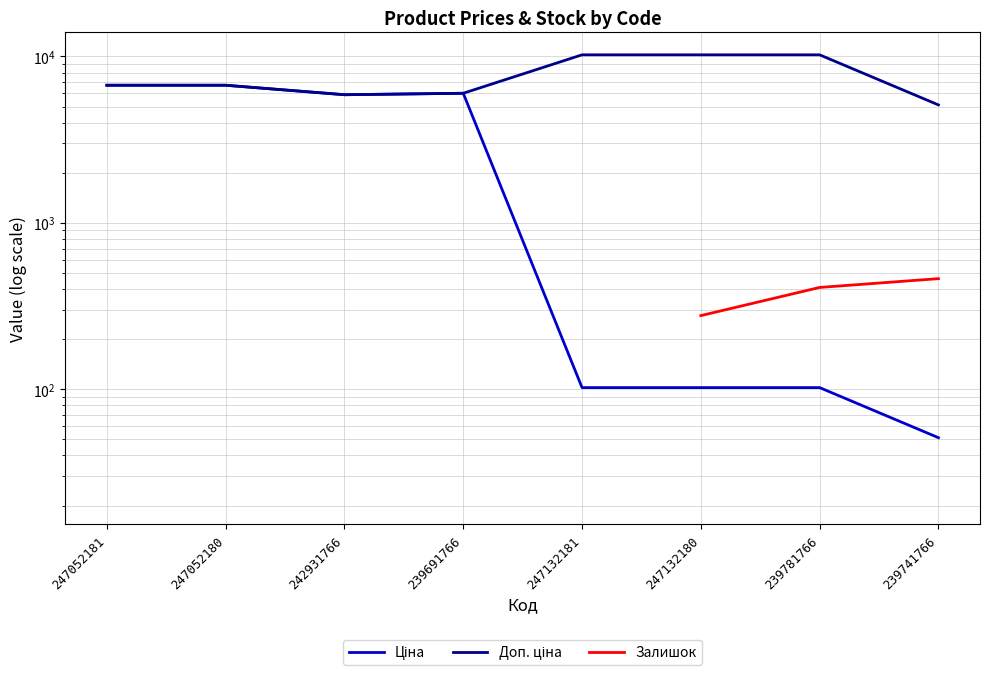

True or false: Ціна and Залишок cross at least once.

False